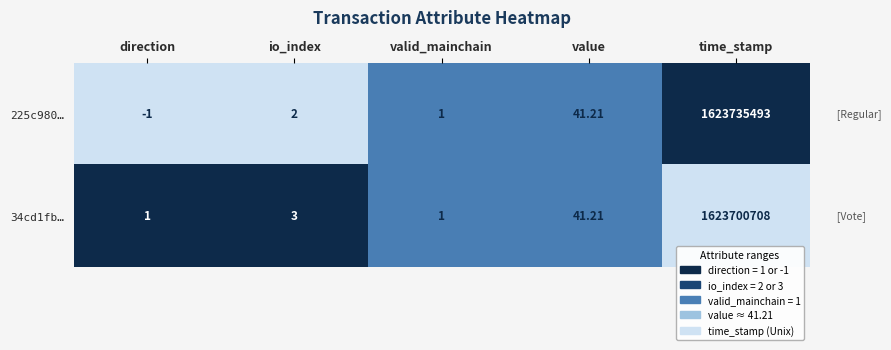

Is the value of 34cd1fb… at io_index greater than the value of 225c980… at value?

No